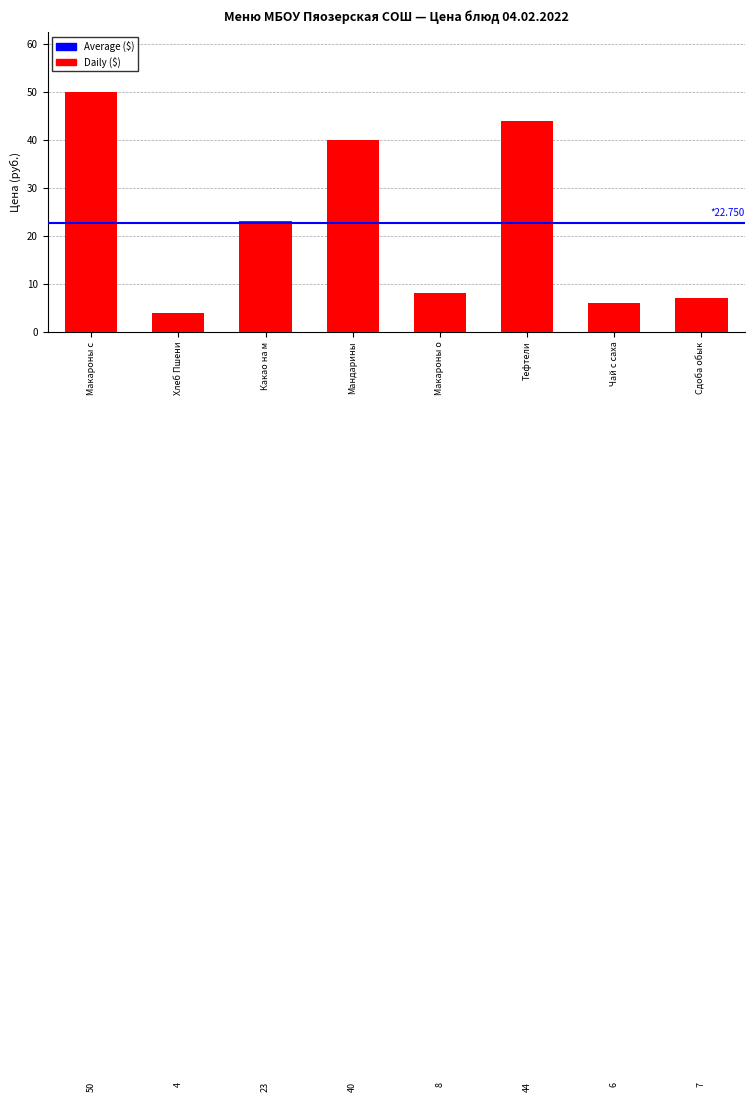

Where does the data first go above 23?

Макароны с